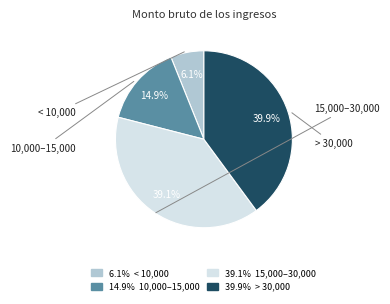

What is the total percentage of 39.1% 15,000–30,000 and 39.9% > 30,000?

79.0%